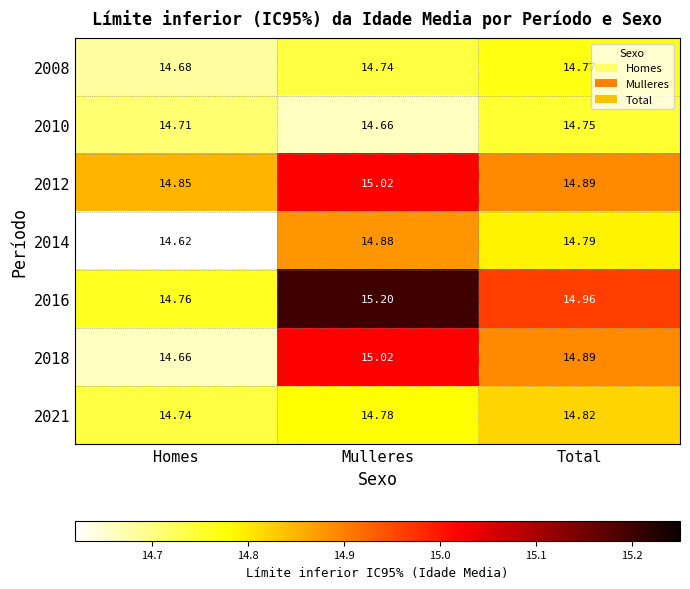

Where is 2021 nearest to the value 14?

Homes